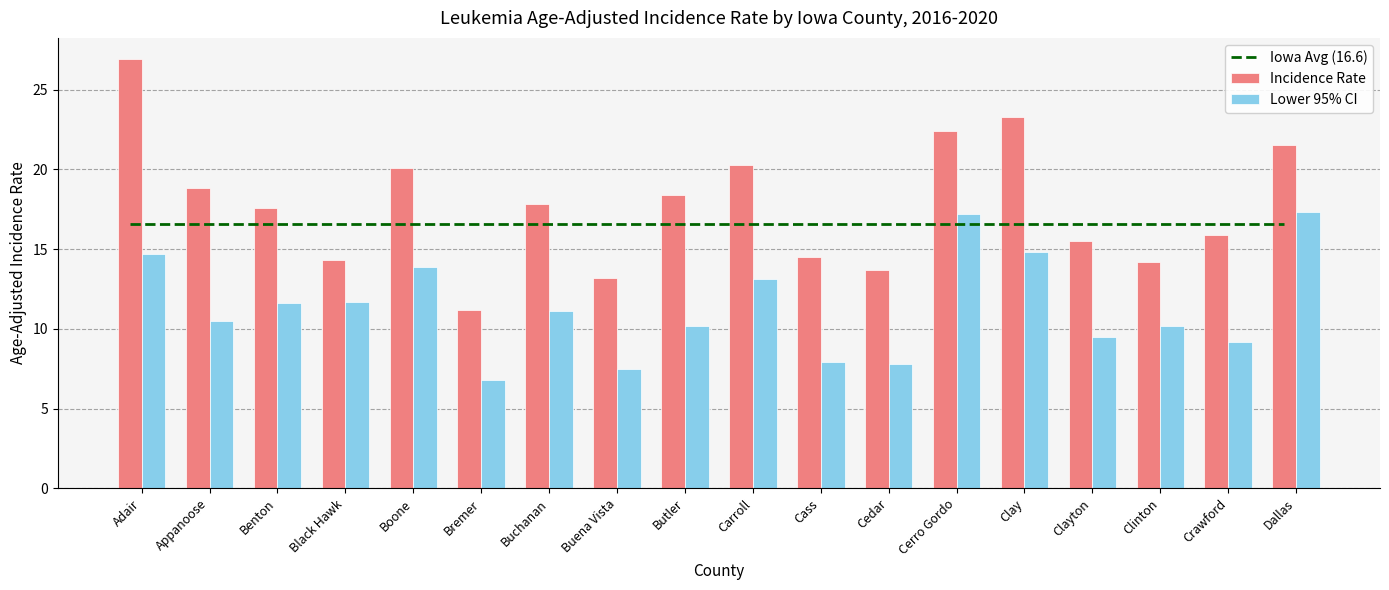

What is the difference between the Incidence Rate values at Butler and Bremer?

7.2